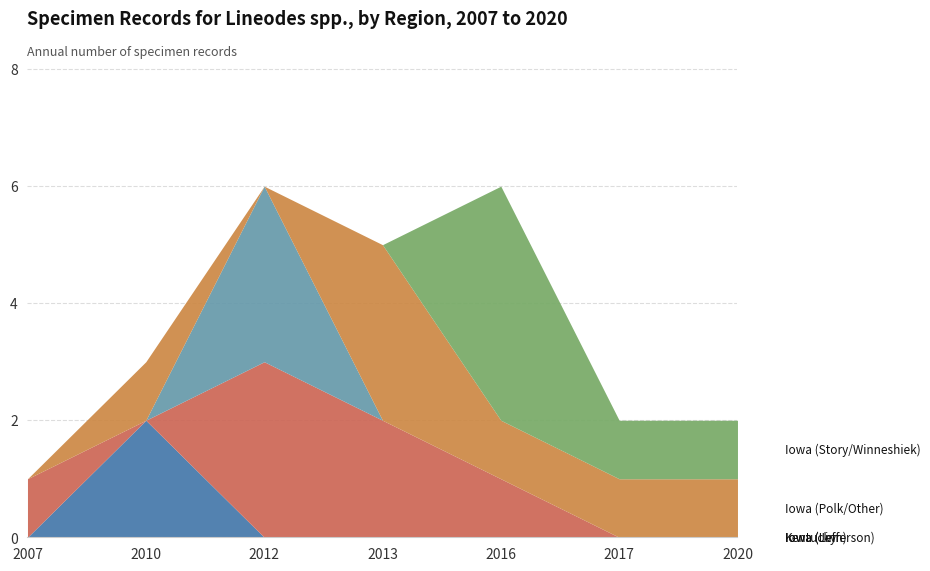

What is the highest value of the Iowa (Linn) series?

3